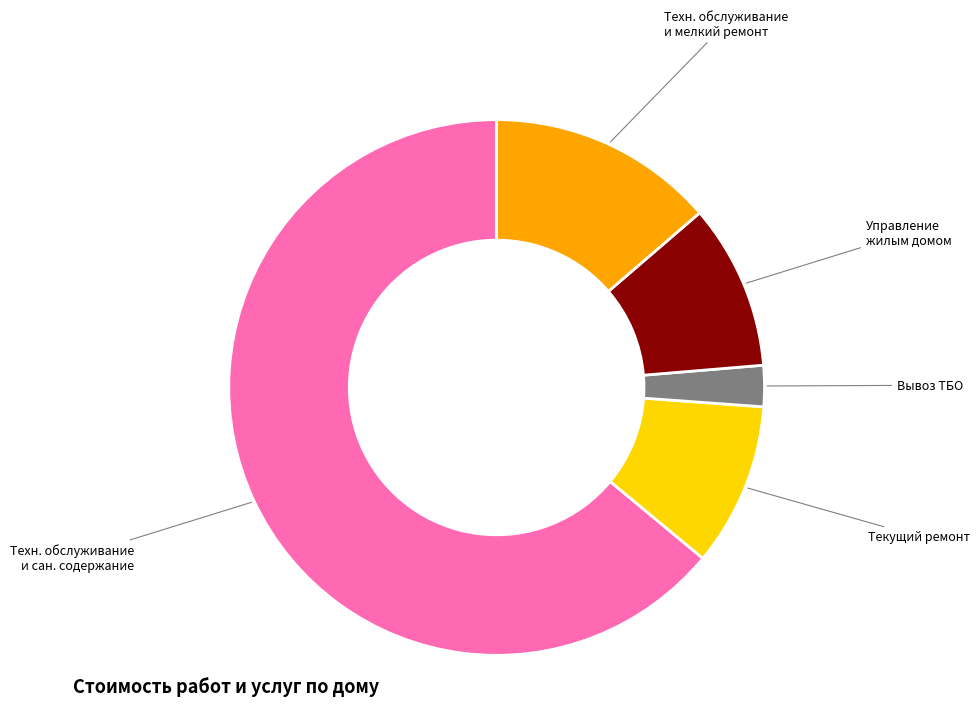

How many segments does this pie chart have?

5